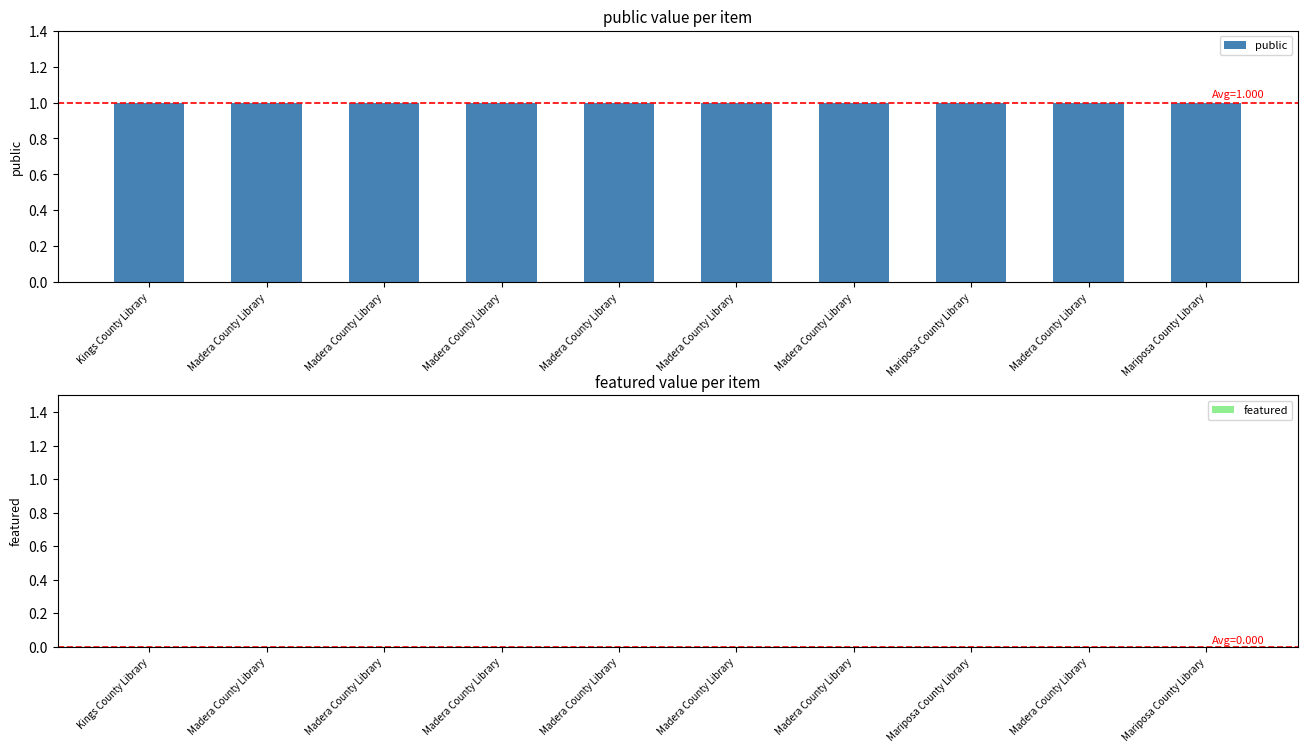

How many distinct data groups are displayed?

2